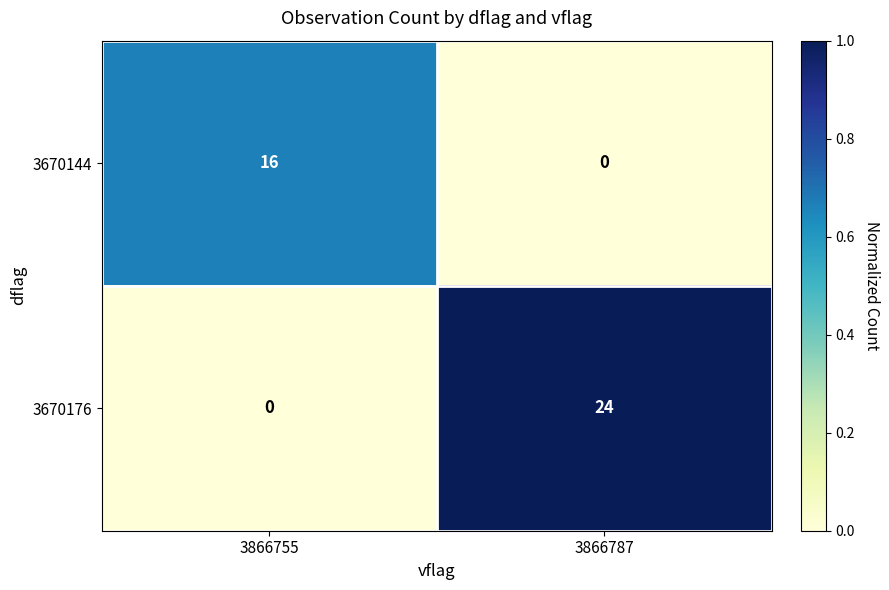

What is the sum of all 3670144 values?

16